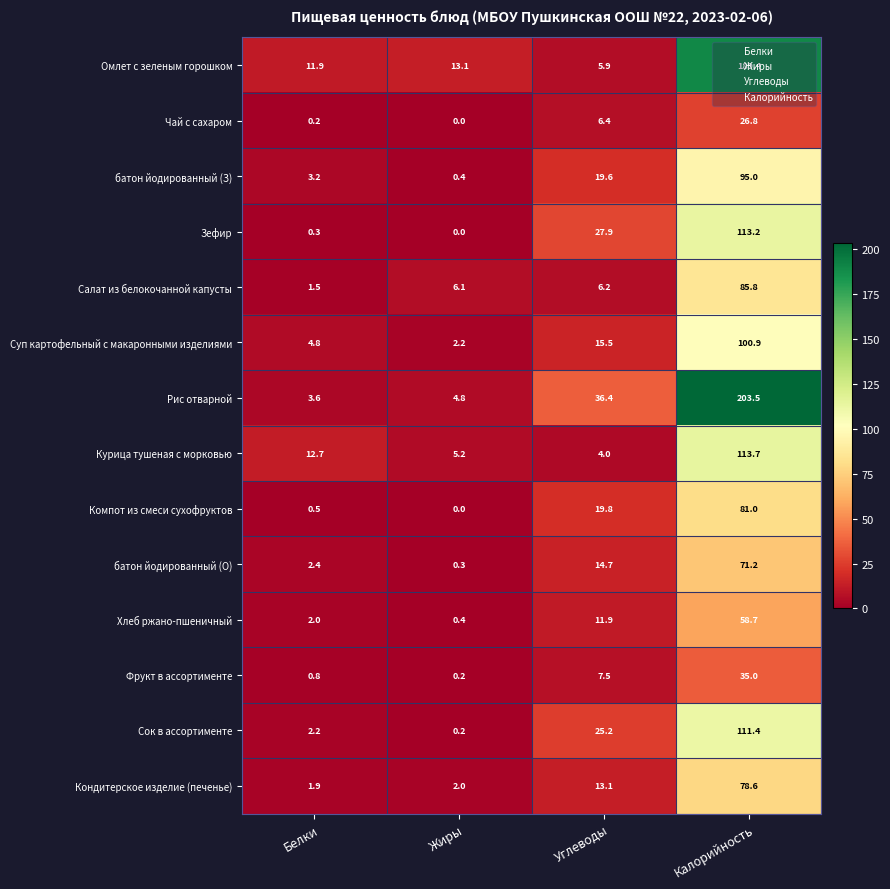

What is the difference between the maximum and minimum values in the Рис отварной series?

199.9